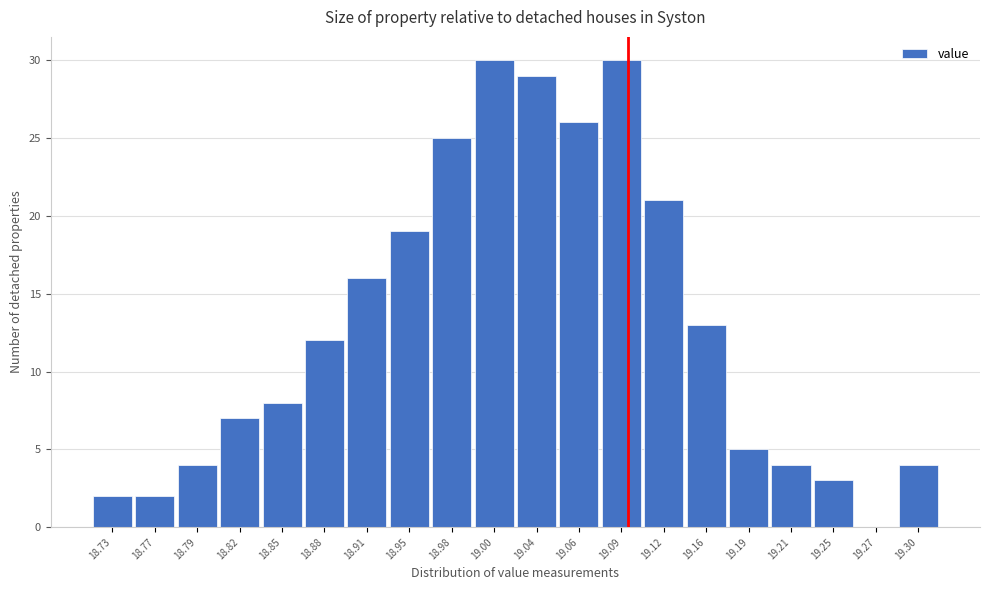

Reading left to right, list every bar in this chart as the range it spans on the x-axis followed by its height. The values are not printed on the chart, so give them approximately, as read against the axis.

18.72 to 18.75: 2
18.75 to 18.78: 2
18.78 to 18.81: 4
18.81 to 18.84: 7
18.84 to 18.87: 8
18.87 to 18.90: 12
18.90 to 18.93: 16
18.93 to 18.96: 19
18.96 to 18.99: 25
18.99 to 19.02: 30
19.02 to 19.05: 29
19.05 to 19.08: 26
19.08 to 19.11: 30
19.11 to 19.14: 21
19.14 to 19.17: 13
19.17 to 19.20: 5
19.20 to 19.23: 4
19.23 to 19.26: 3
19.26 to 19.29: 0
19.29 to 19.32: 4